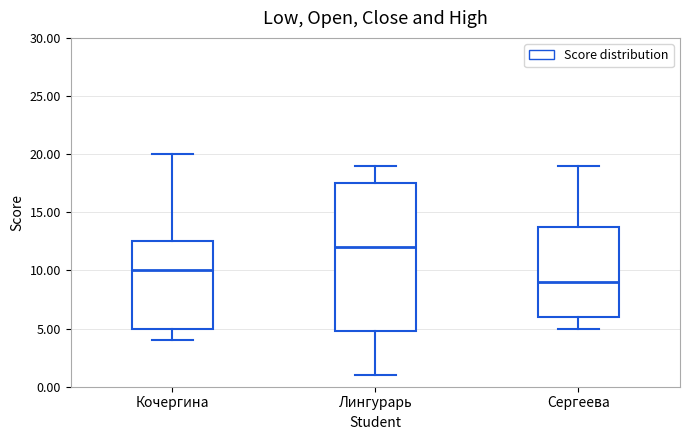

Reading left to right, transcribe this box plot: for each box, give where its median line is, the range the box spans, and where its two whiskers end, as read against the y-axis. The values are not printed on the chart, so give them approximately, as read against the axis.

Кочергина: median 10.0, box 5.0 to 12.5, whiskers 4.0 to 20.0
Лингурарь: median 12.0, box 5.0 to 17.5, whiskers 1.0 to 19.0
Сергеева: median 9.0, box 6.0 to 14.0, whiskers 5.0 to 19.0